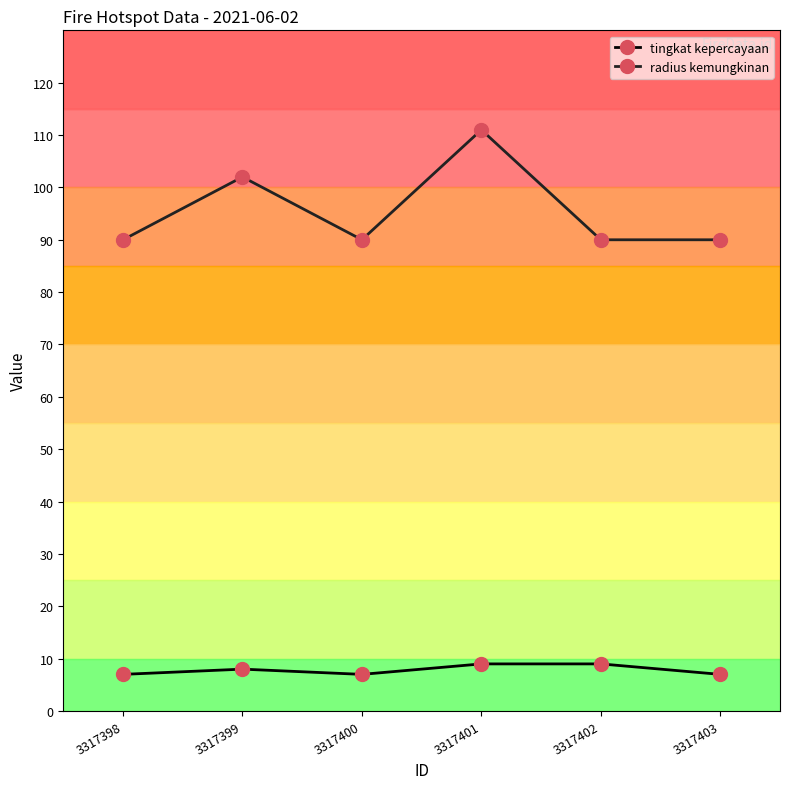

Is the value of radius kemungkinan at 3317401 greater than the value of tingkat kepercayaan at 3317398?

Yes